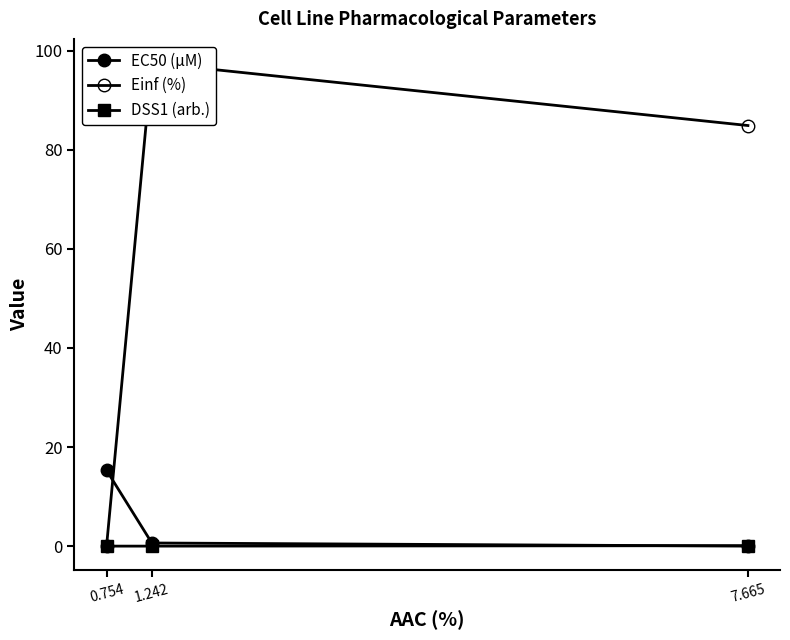

True or false: EC50 (µM) has a value of 9.6 at 0.754.

False